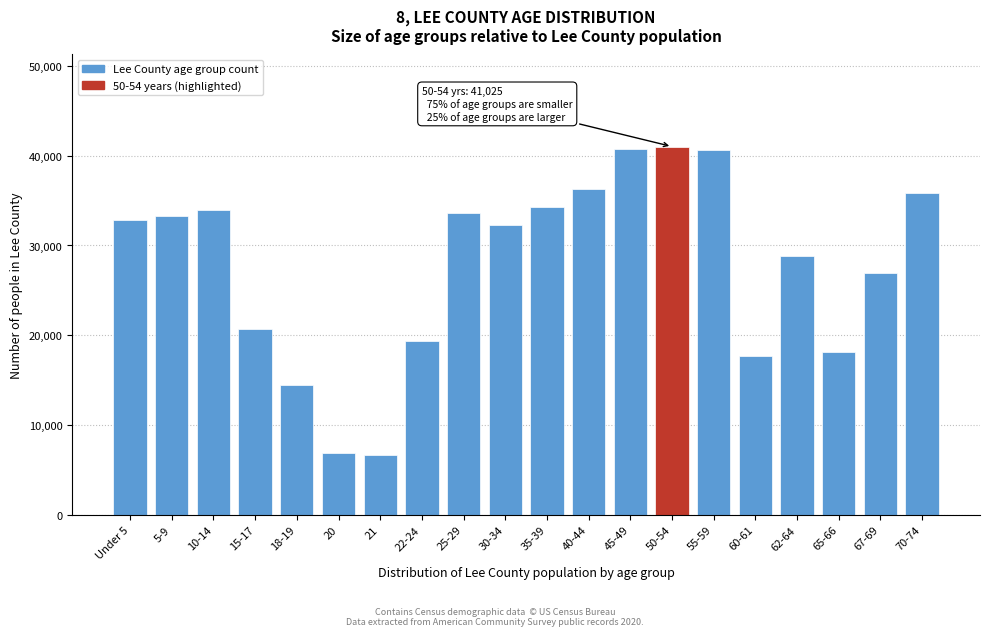

Is it true that the value at 25-29 is 33570?

True